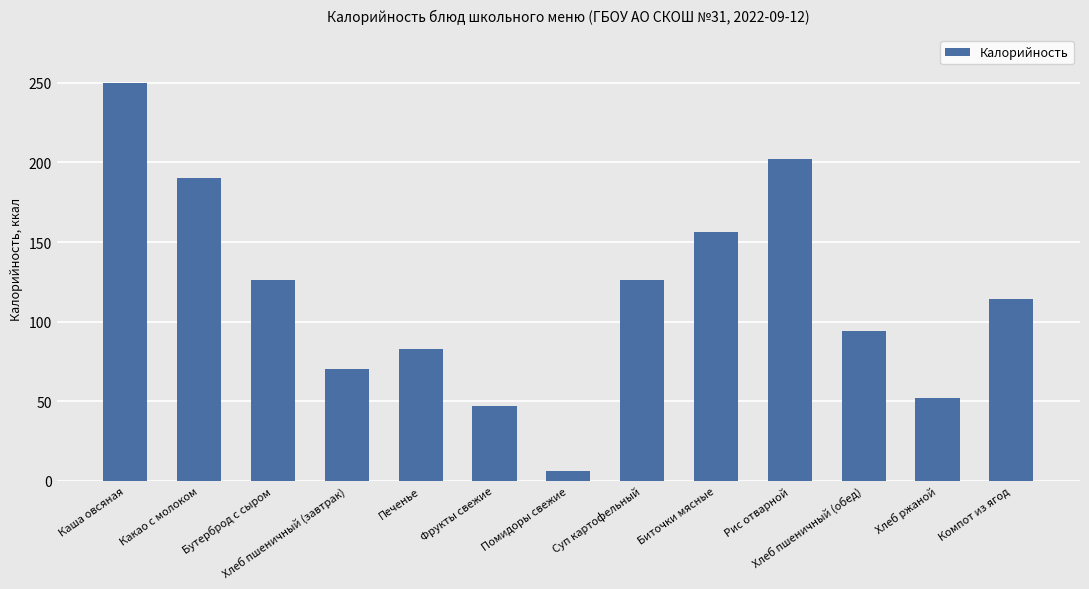

How many data points are less than 114?

6